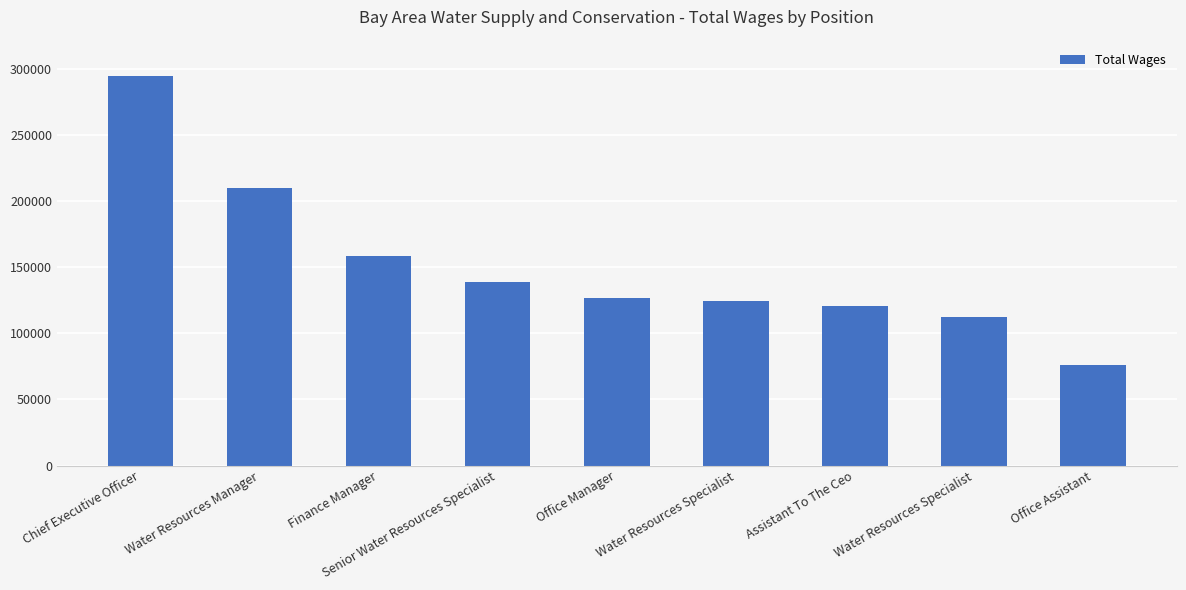

What is the change in value from Water Resources Manager to Water Resources Specialist?

-97605